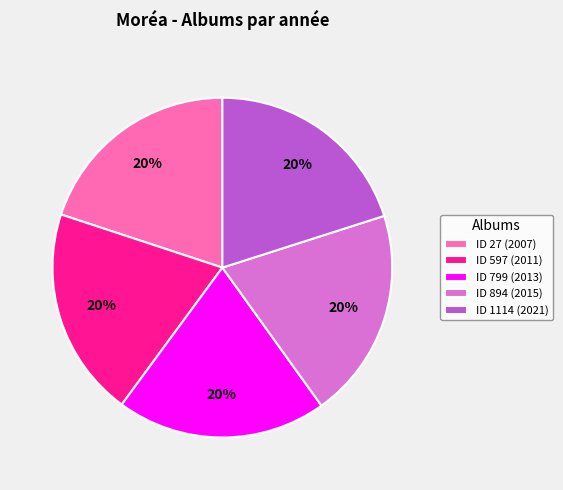

Is ID 1114 (2021) the majority of the pie?

No